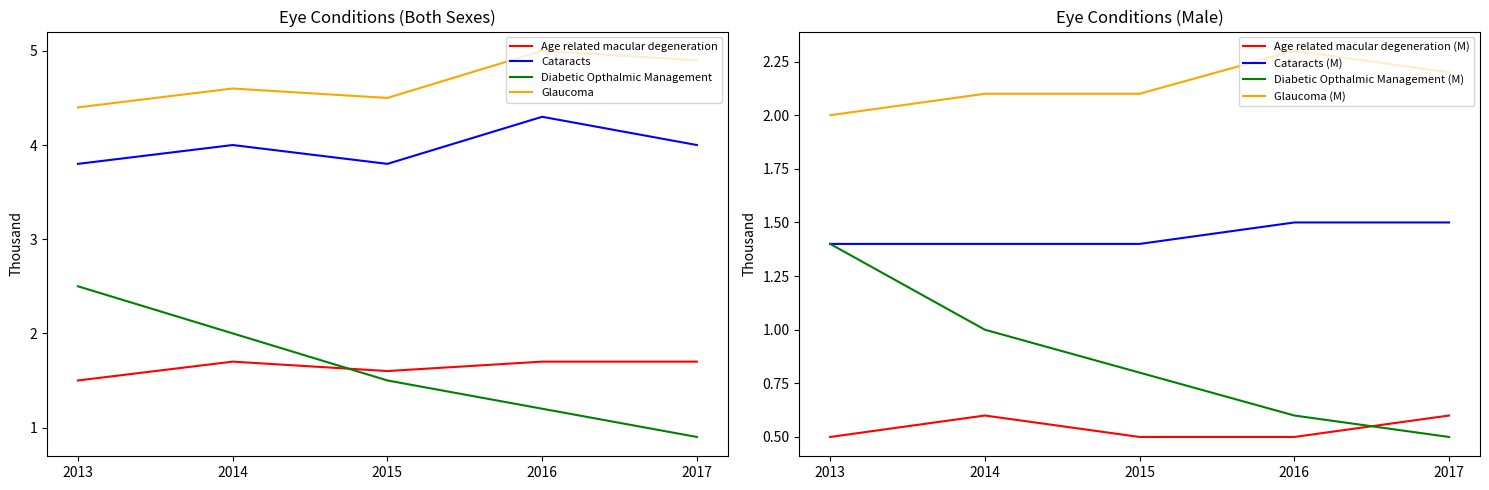

Rank the categories by Cataracts value from highest to lowest.

2016, 2014, 2017, 2013, 2015